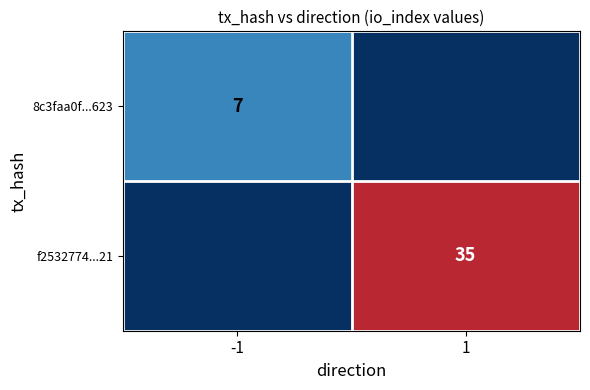

Is the value of f2532774...21 at 1 greater than the value of 8c3faa0f...623 at -1?

Yes